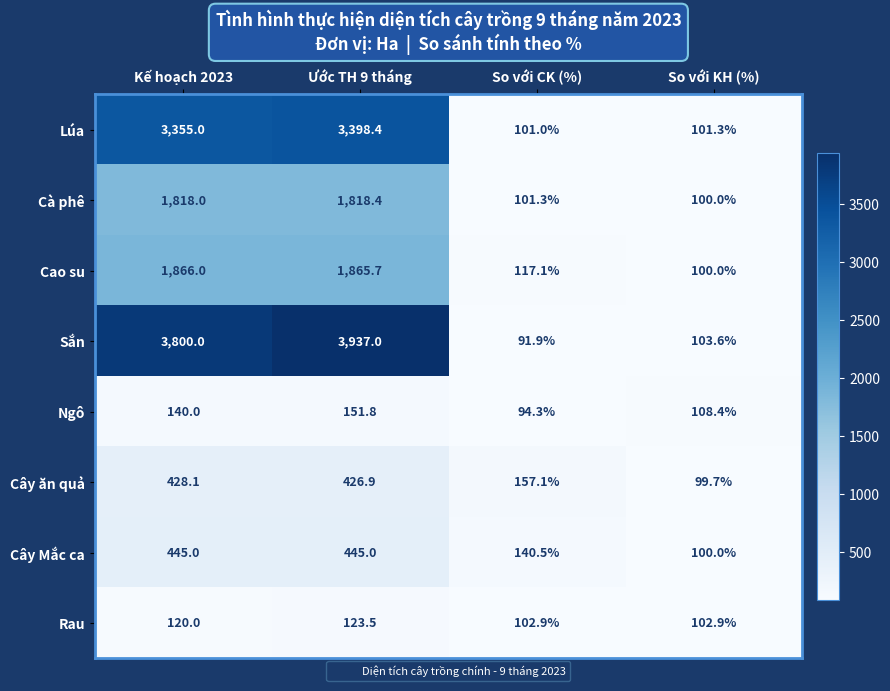

The Lúa series shows 101.0 at So với CK (%). True or false?

True